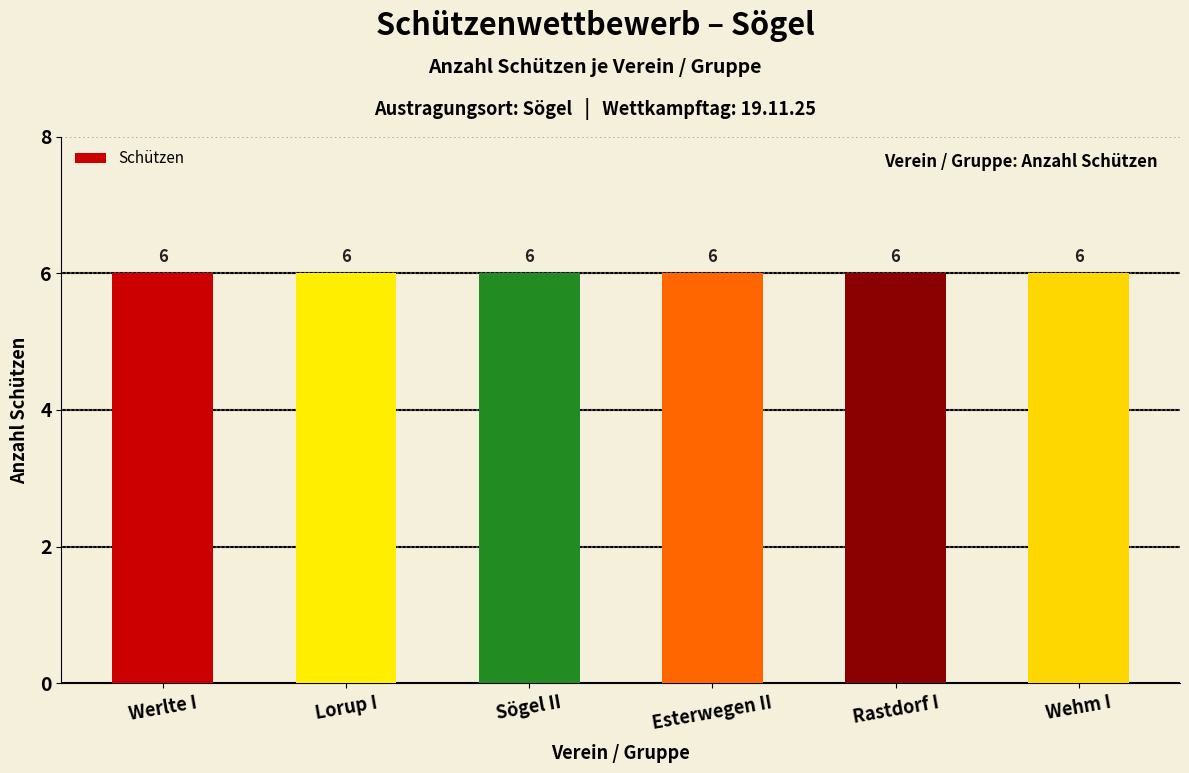

Rank the series at Wehm I from lowest to highest value.

Werlte I, Lorup I, Sögel II, Esterwegen II, Rastdorf I, Wehm I